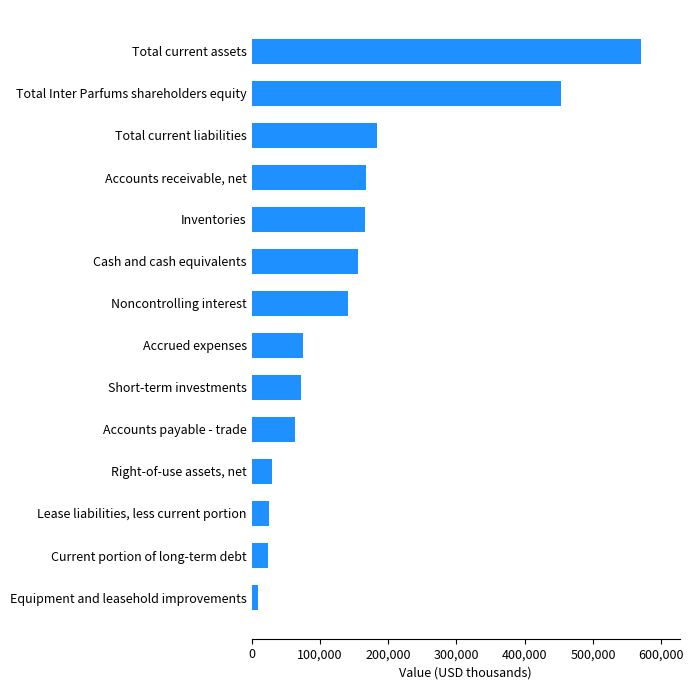

Approximately how many times larger is the value at Total current assets compared to Inventories?

3.4